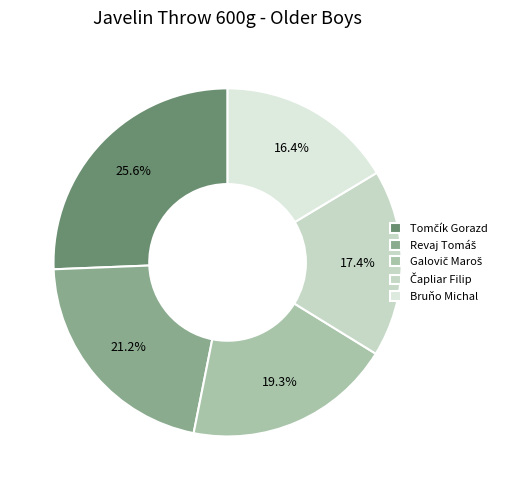

Do Galovič Maroš and Bruňo Michal together represent more than half of the pie?

No